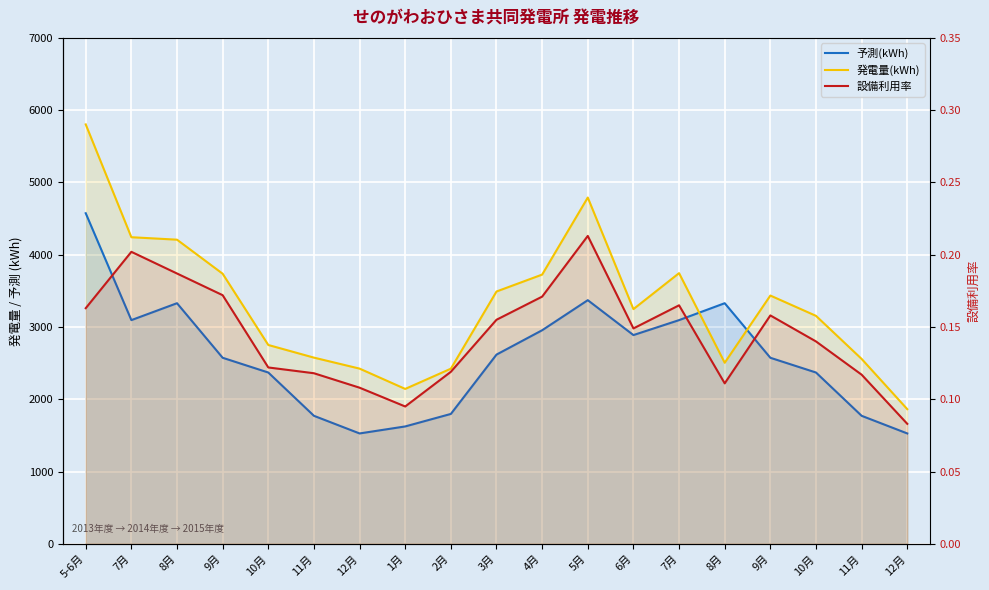

True or false: 発電量(kWh) and 設備利用率 intersect in this chart.

False